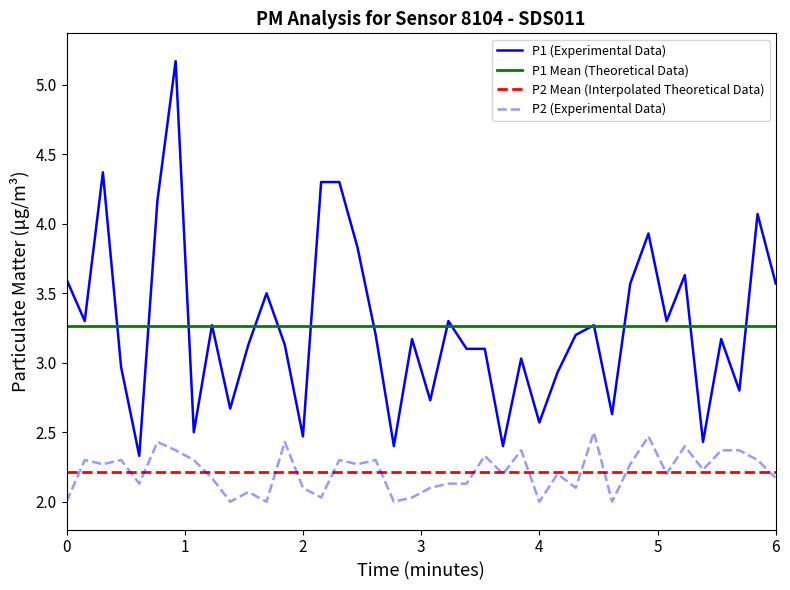

True or false: P2 and P1 cross at least once.

False